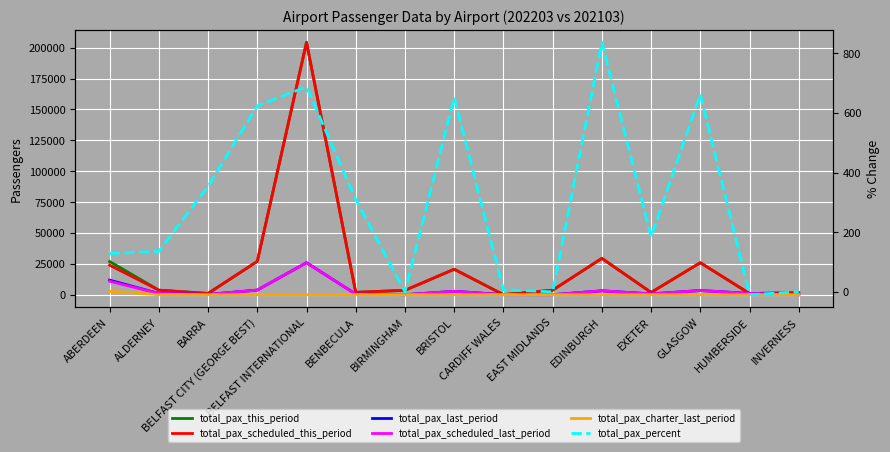

In total_pax_scheduled_last_period, how many points are higher than both neighbors (excluding endpoints)?

4